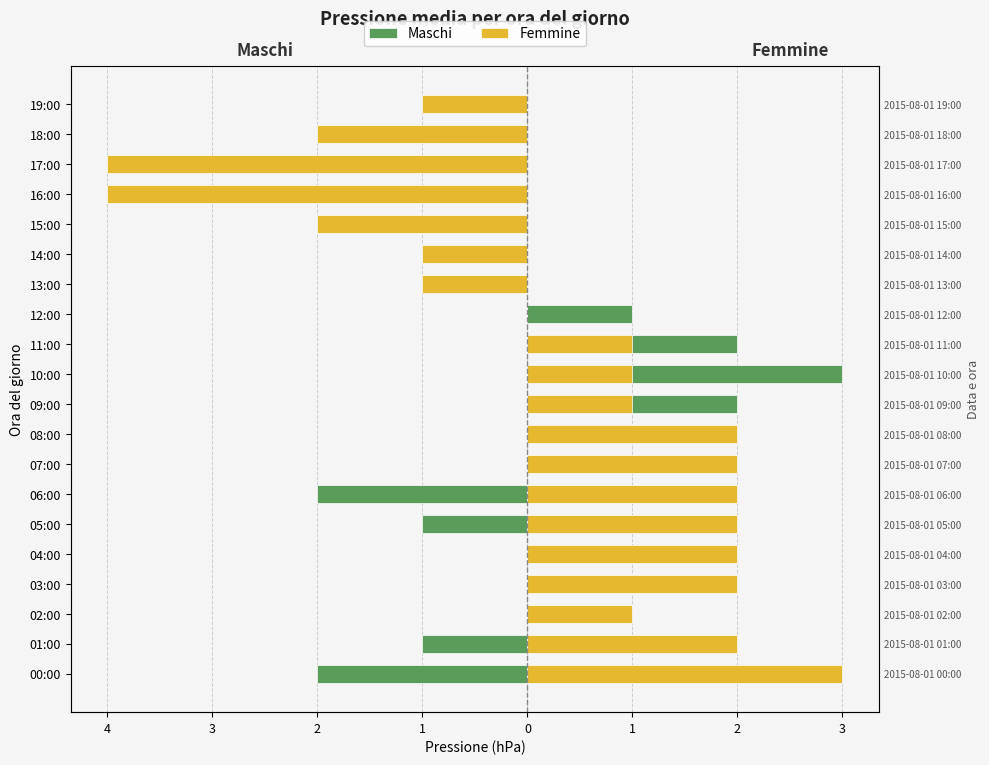

What is the total value across all series at 12:00?

1